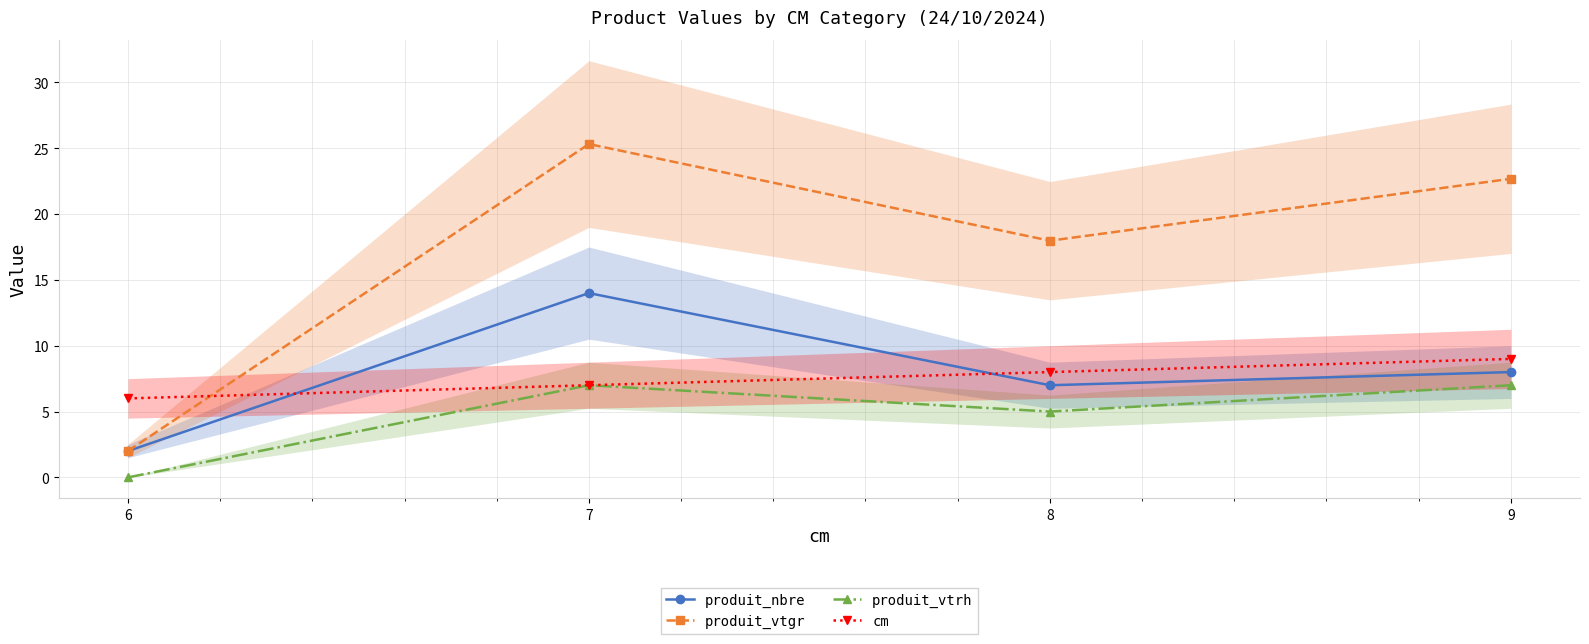

Is it true that produit_vtrh equals 7.0 at 9?

True